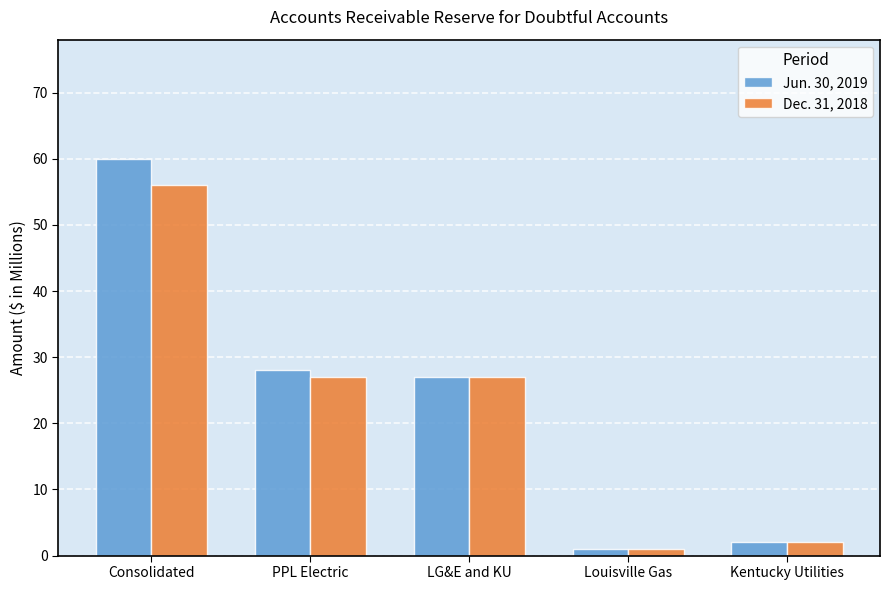

How many categories are shown in the chart?

5